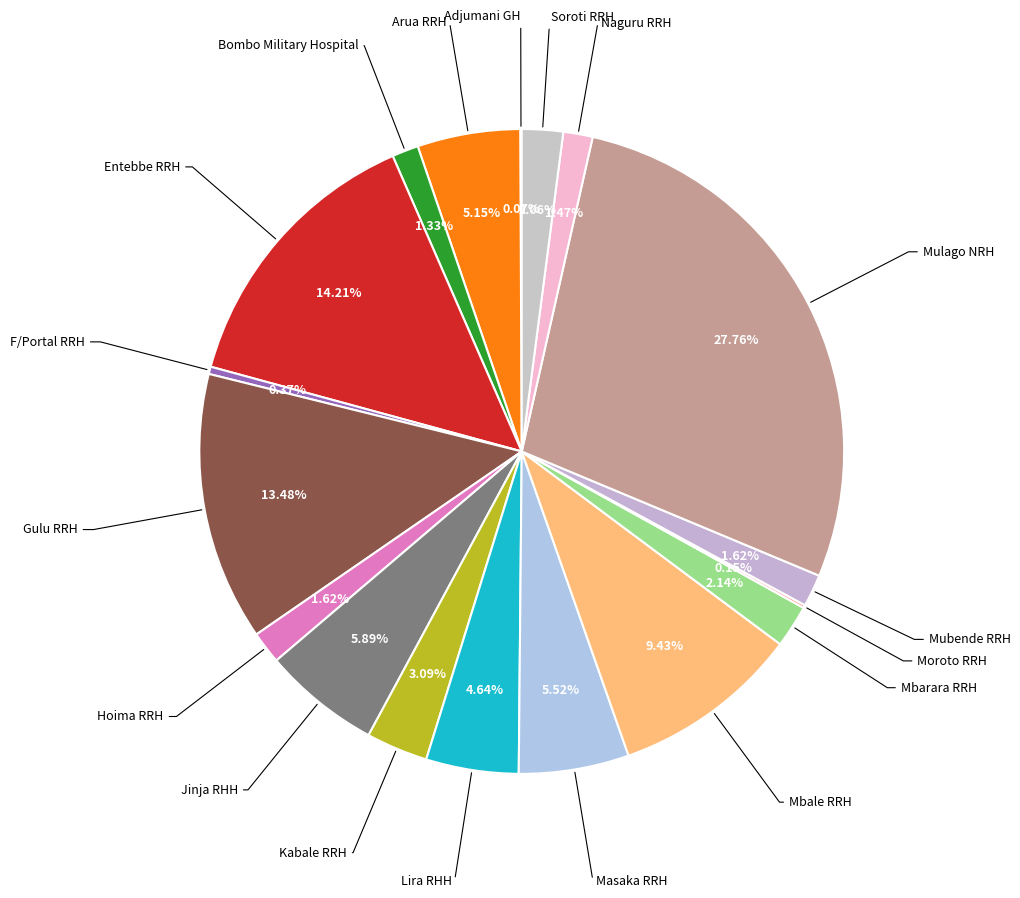

How many segments does this pie chart have?

18